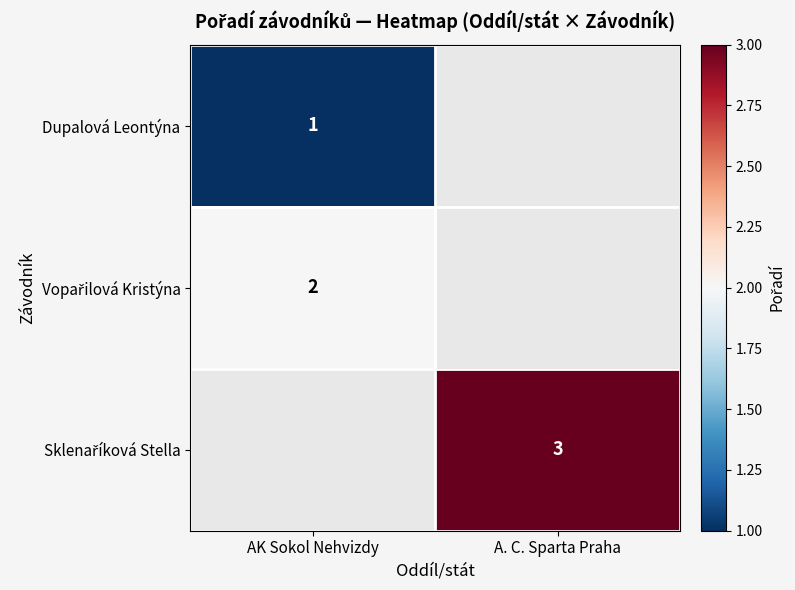

Is it true that Dupalová Leontýna equals 1 at AK Sokol Nehvizdy?

True